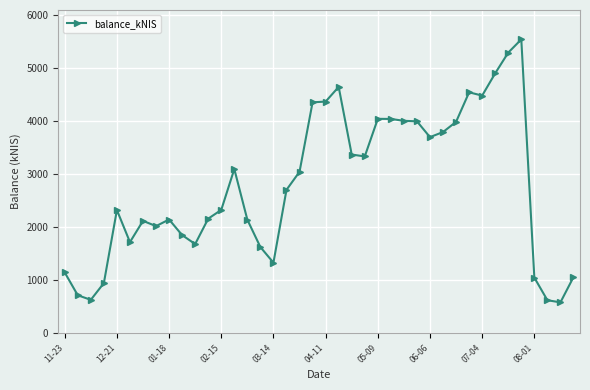

What is the value of the 39th point from the left?

582.3